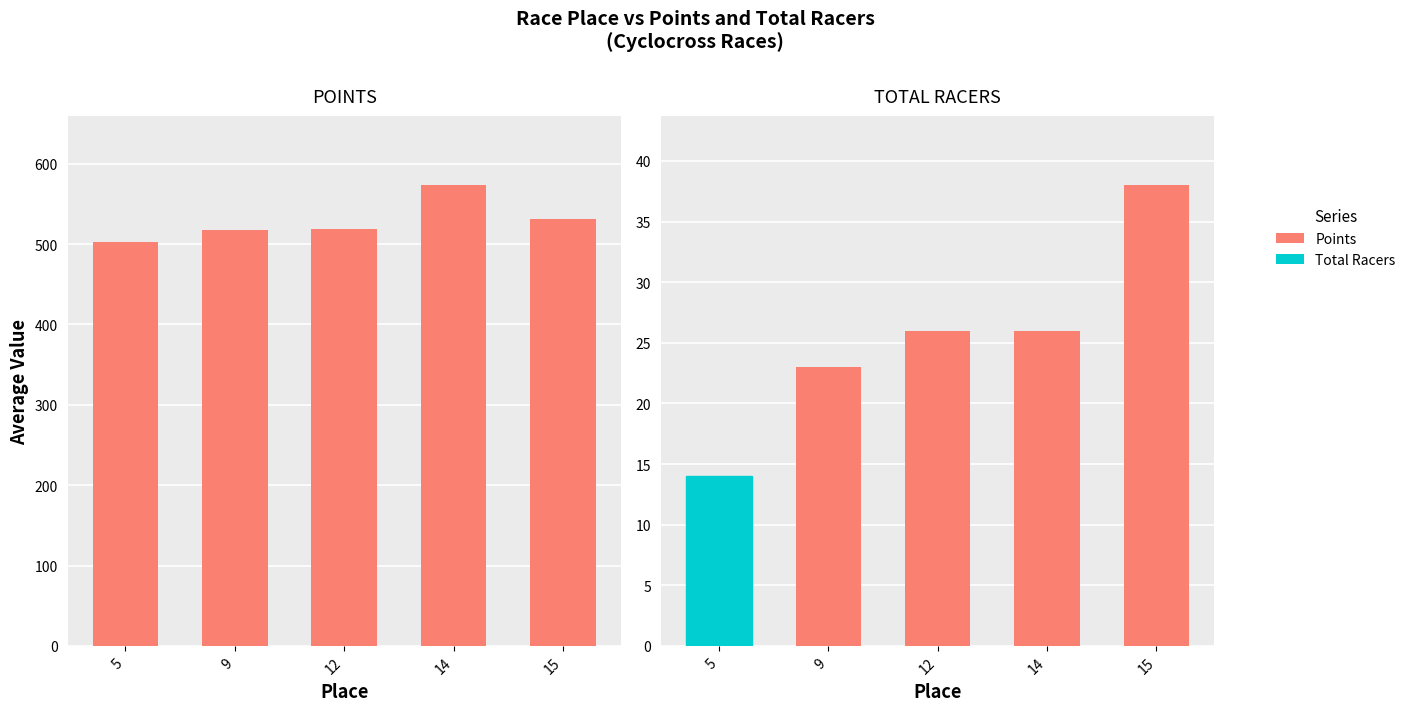

Which series has the widest spread of values?

Points